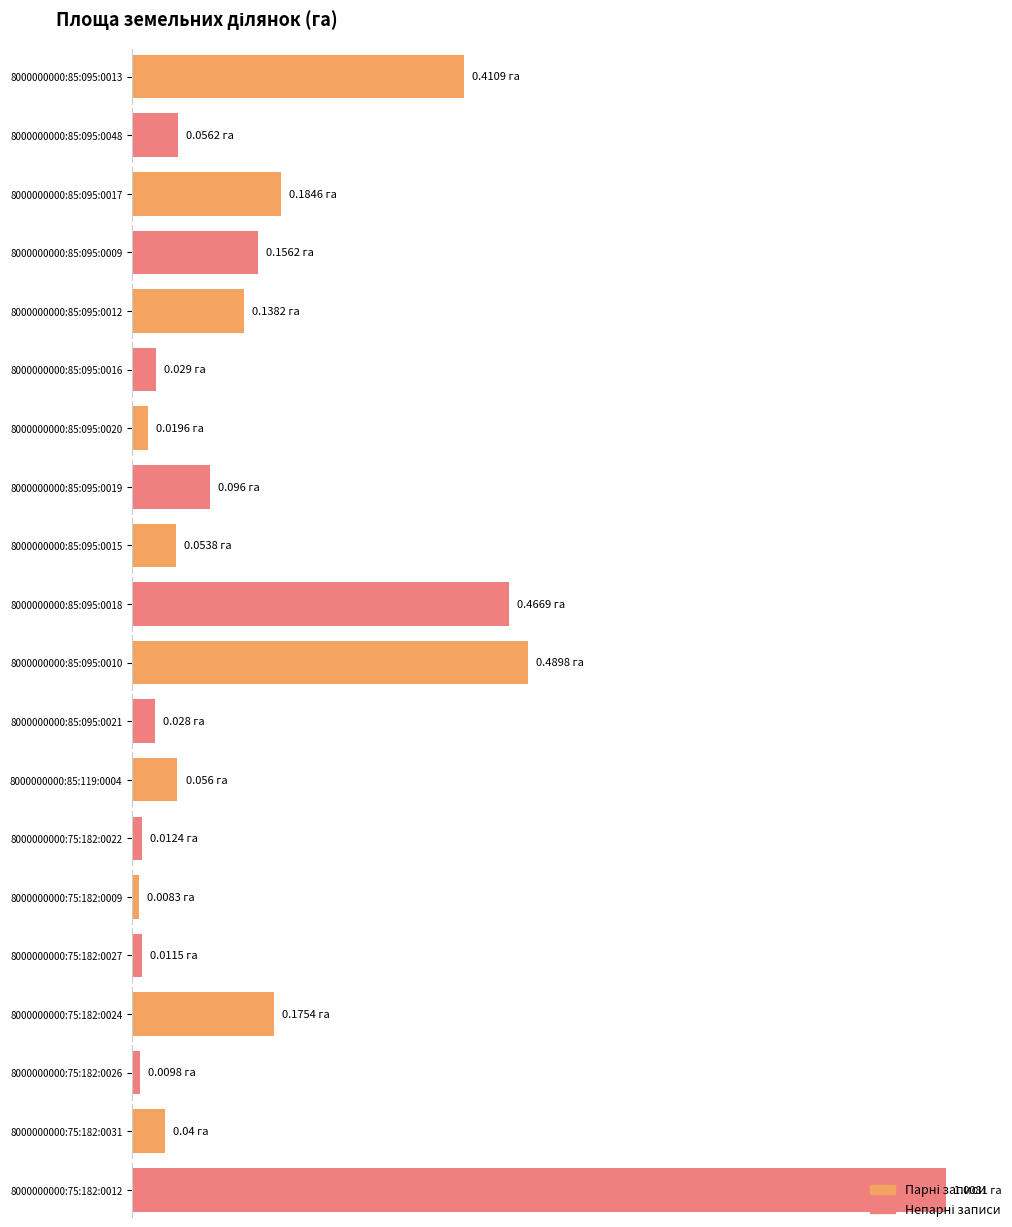

Rank the categories by value from highest to lowest.

8000000000:75:182:0012, 8000000000:85:095:0010, 8000000000:85:095:0018, 8000000000:85:095:0013, 8000000000:85:095:0017, 8000000000:75:182:0024, 8000000000:85:095:0009, 8000000000:85:095:0012, 8000000000:85:095:0019, 8000000000:85:095:0048, 8000000000:85:119:0004, 8000000000:85:095:0015, 8000000000:75:182:0031, 8000000000:85:095:0016, 8000000000:85:095:0021, 8000000000:85:095:0020, 8000000000:75:182:0022, 8000000000:75:182:0027, 8000000000:75:182:0026, 8000000000:75:182:0009